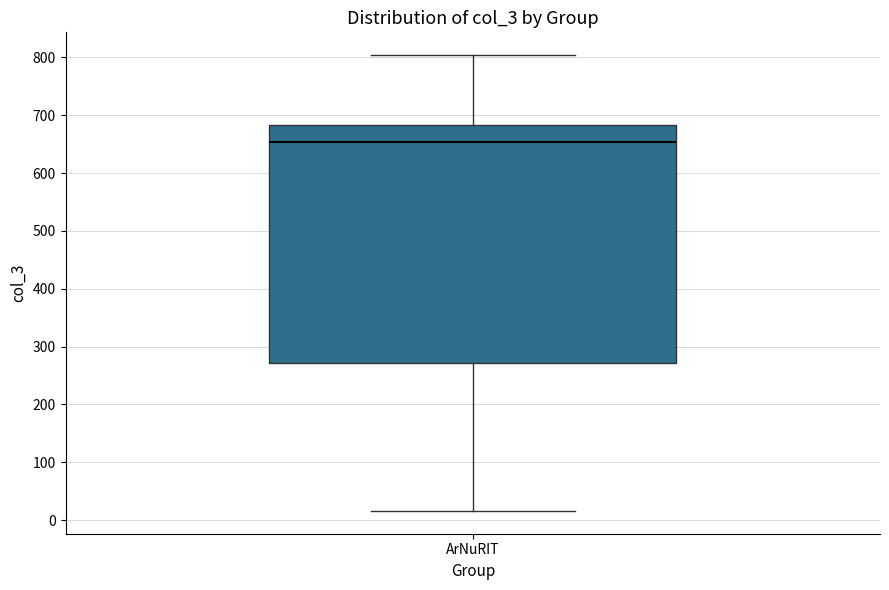

Read this box plot against the y-axis: the position of the median line, the range covered by the box, and the ends of both whiskers. The values are not printed on the chart, so give them approximately, as read against the axis.

median 650, box 270 to 680, whiskers 20 to 800